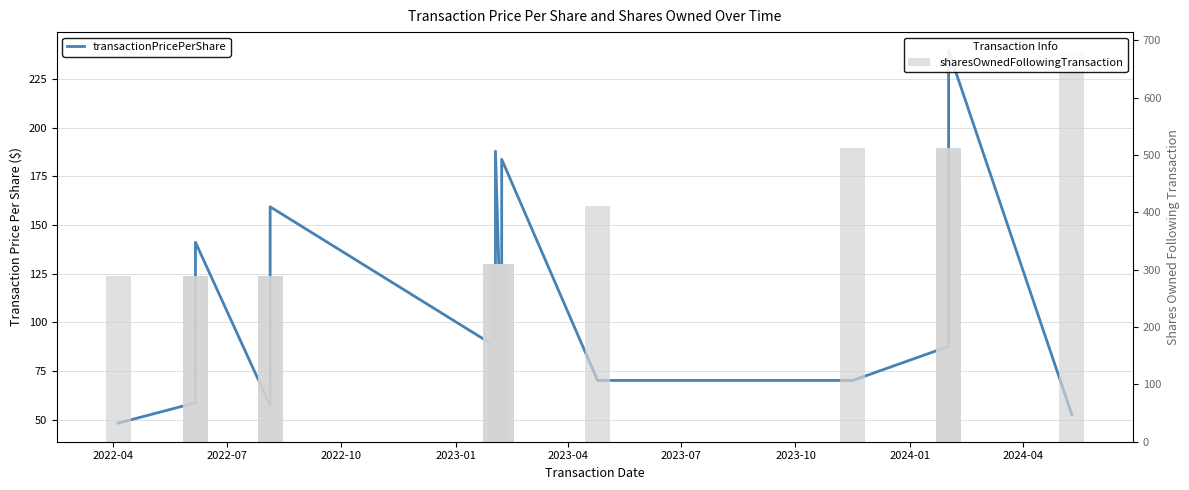

At how many categories does at least one series exceed 273?

14